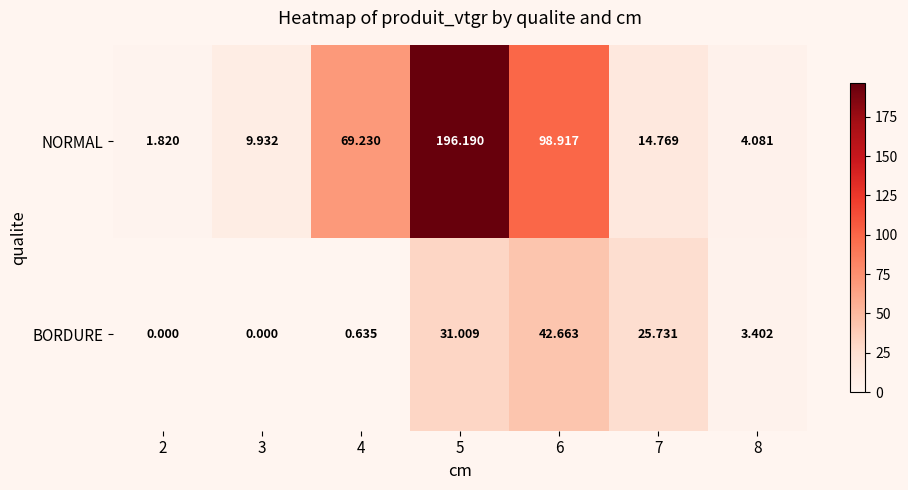

Is the value of BORDURE at 4 greater than the value of NORMAL at 3?

No